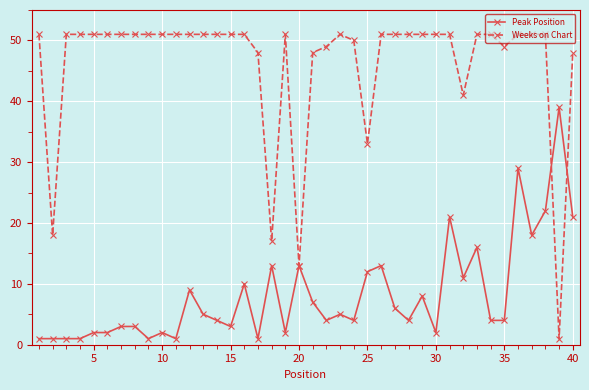

Which series has the largest range (max minus min)?

Weeks on Chart